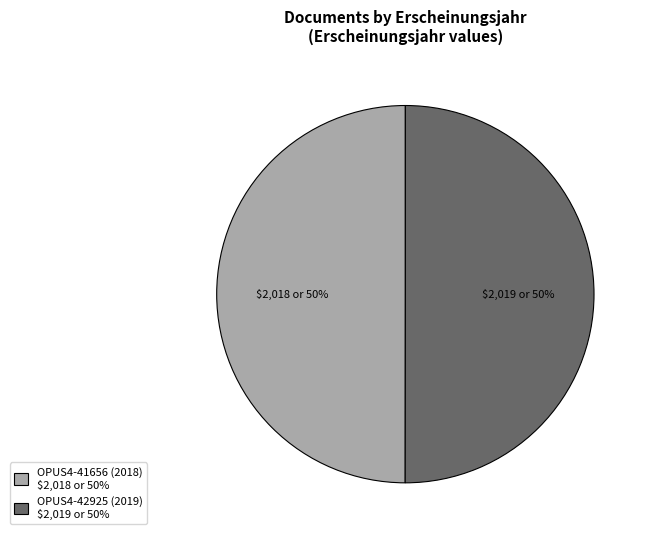

Count the number of slices in the pie.

2